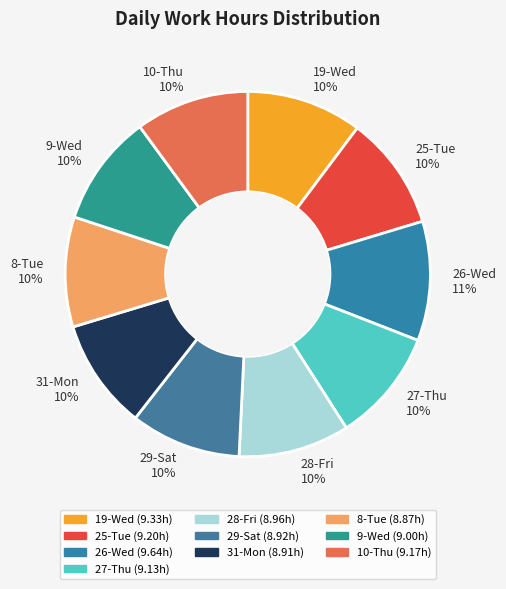

Is it true that 29-Sat is 19% of the pie?

False